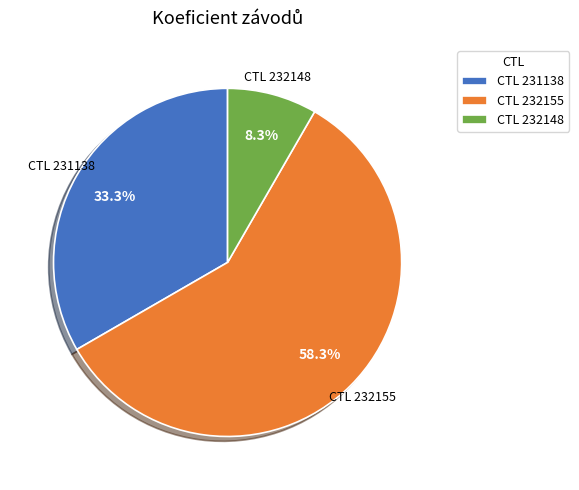

Which category has the biggest portion of the pie?

CTL 232155